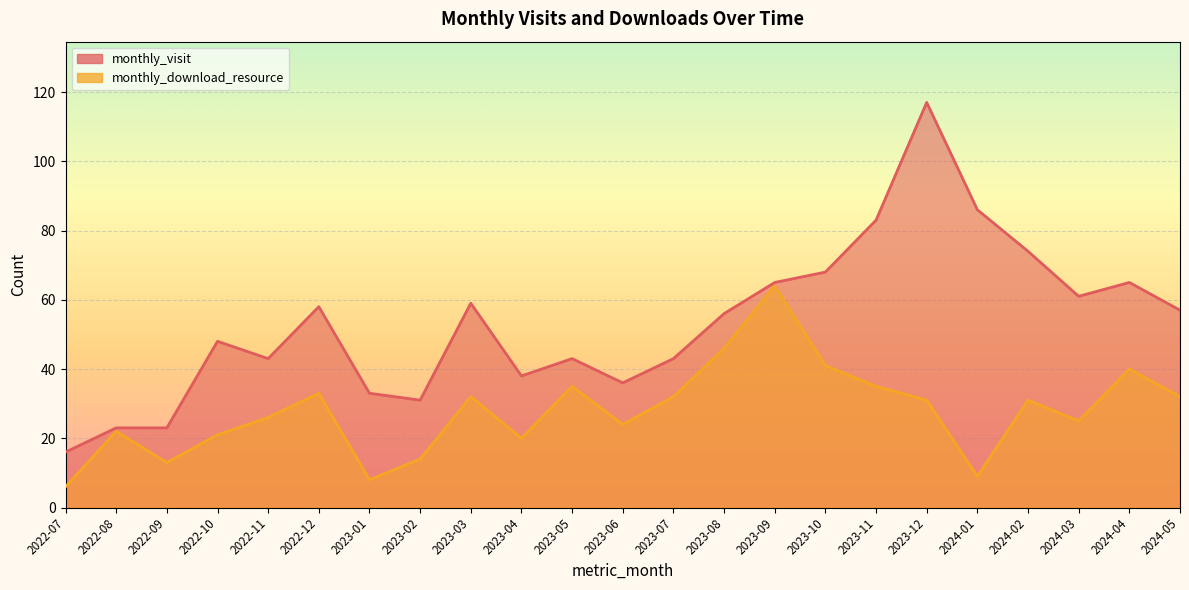

What is the smallest value displayed?

6